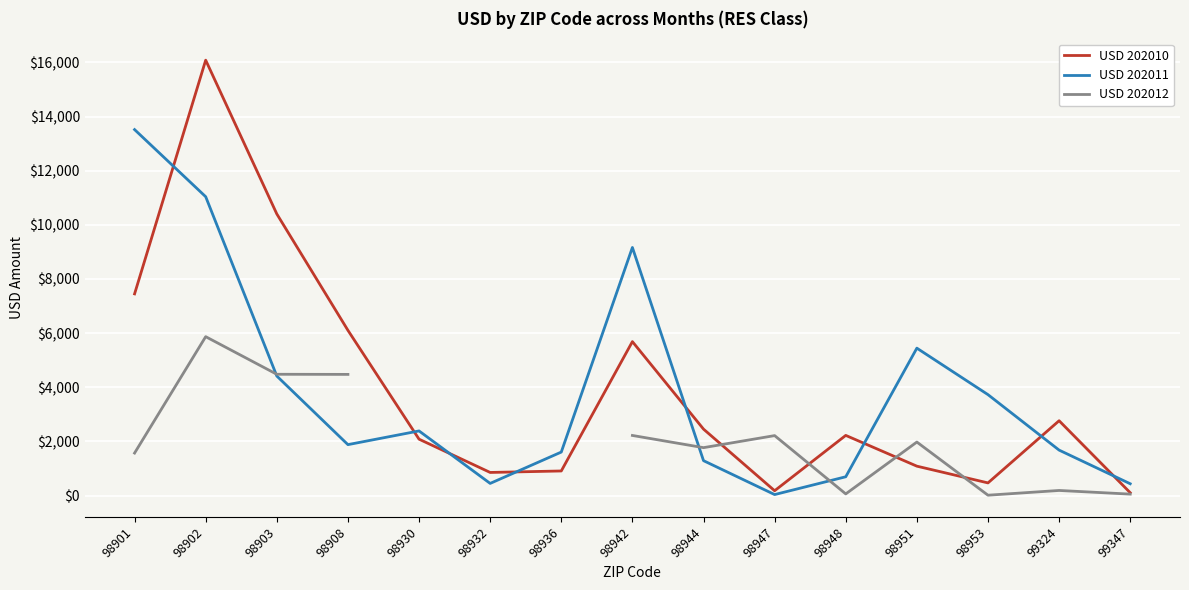

What is the value of the USD 202010 point at the 15th from the left?

108.4